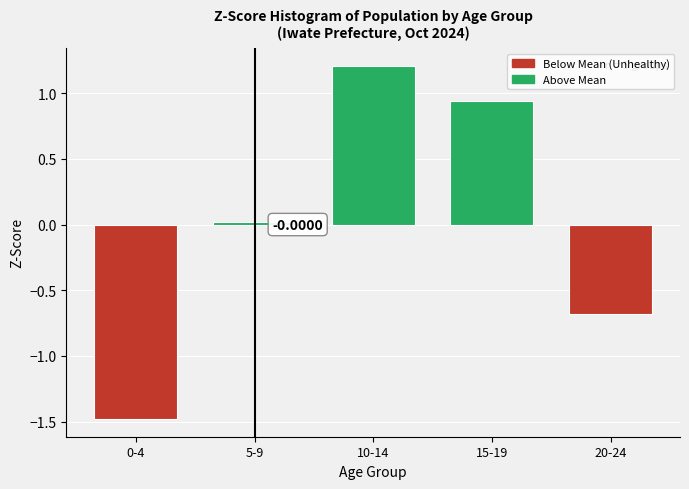

What is the sum of the values at 15-19 and 10-14?

2.1